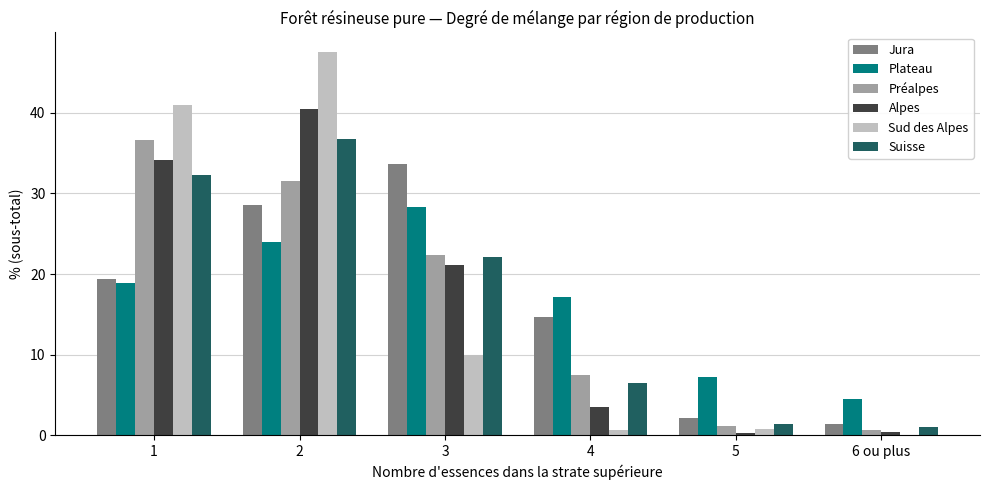

What is the highest value of the Jura series?

33.7